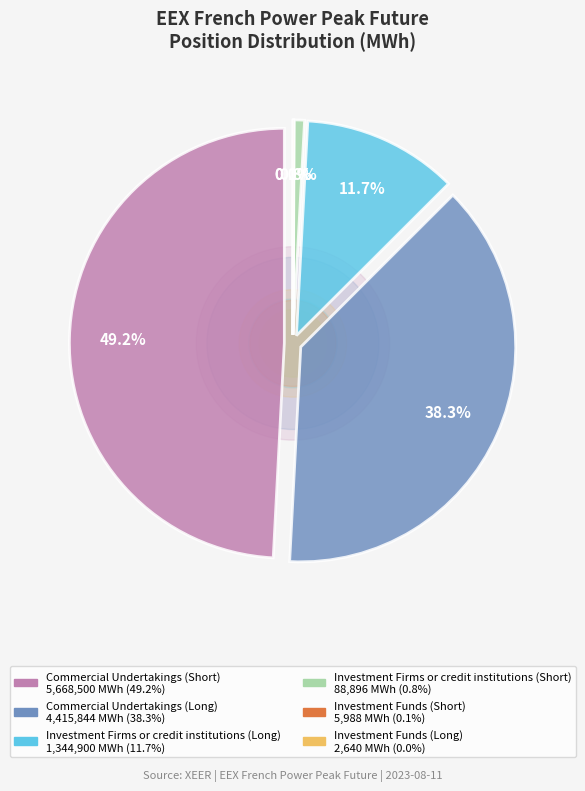

Which has a higher value, Investment Firms or credit institutions (Long) or Investment Funds (Short)?

Investment Firms or credit institutions (Long)